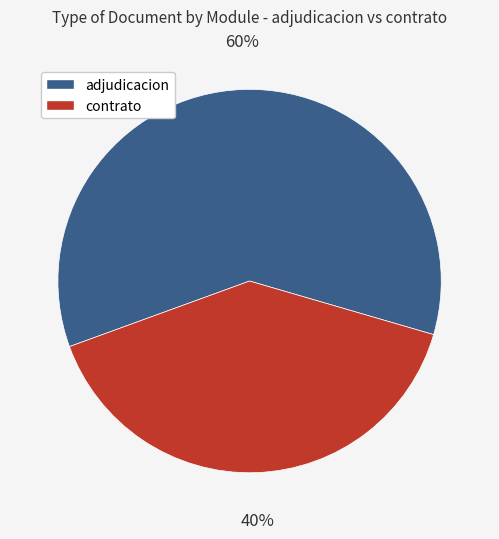

Count the number of slices in the pie.

2